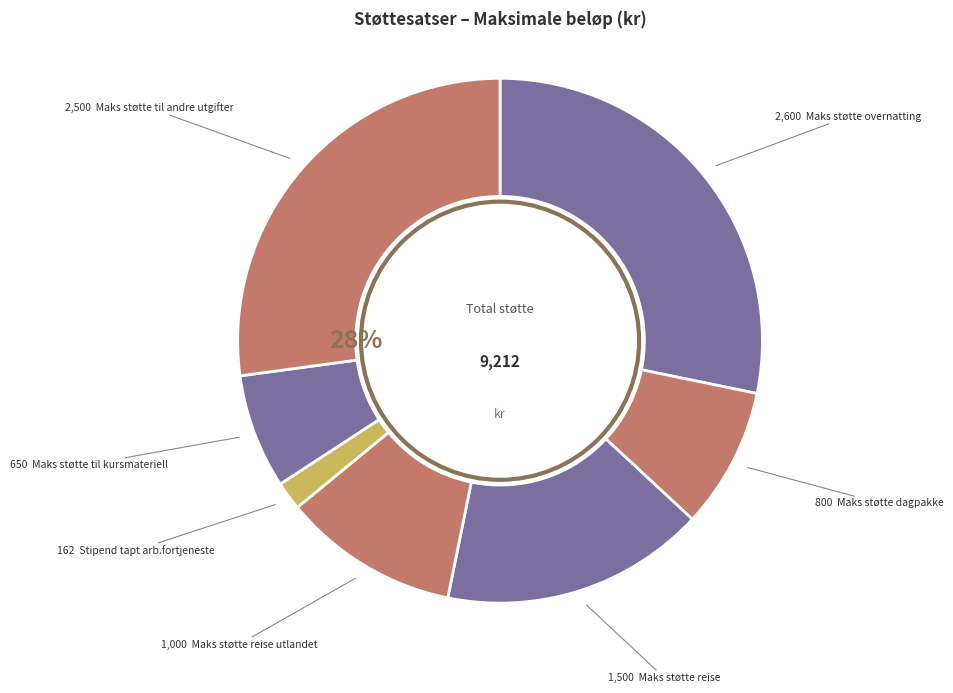

What is the smallest slice in the pie chart?

Stipend tapt arb.fortjeneste